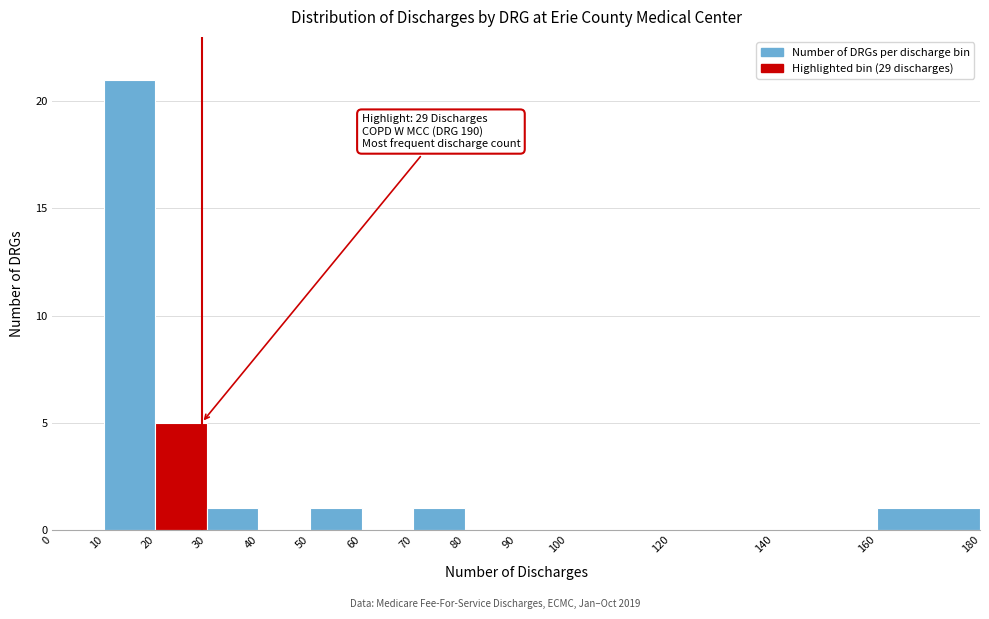

Which range on the x-axis has the tallest bar?

10 to 20